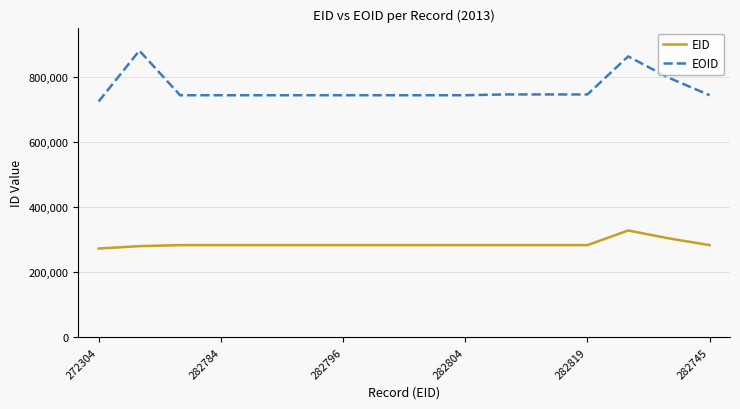

Is this an area chart (filled region under the line)?

No